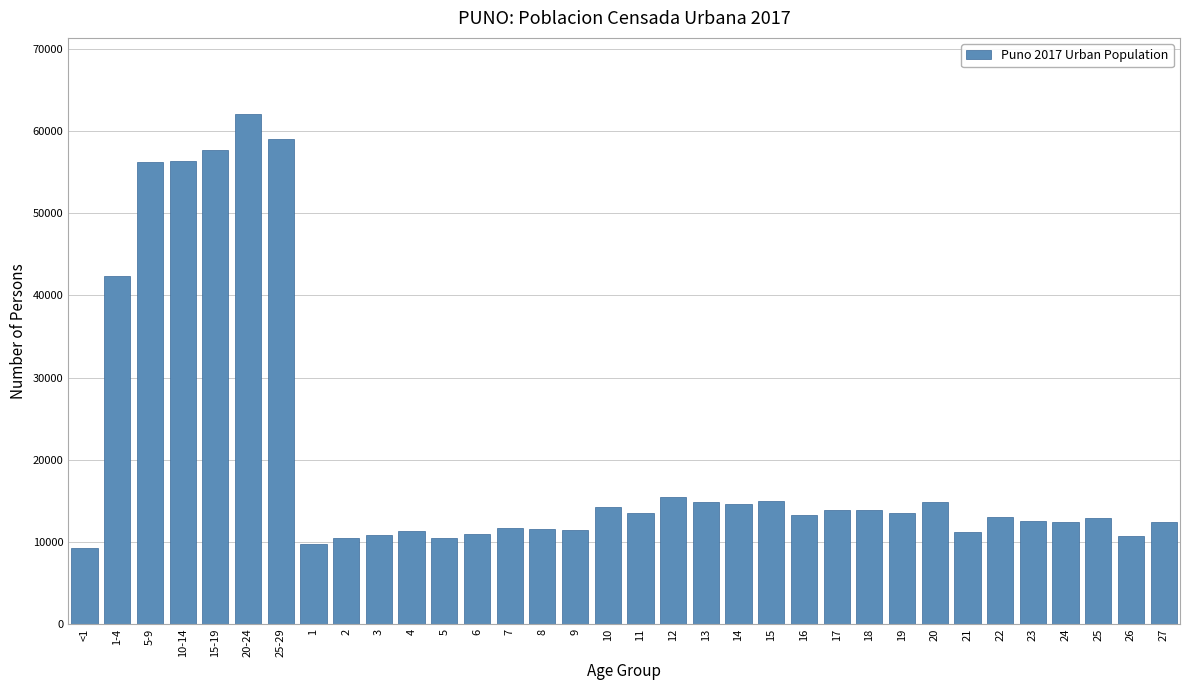

What is the greatest value displayed?

62056